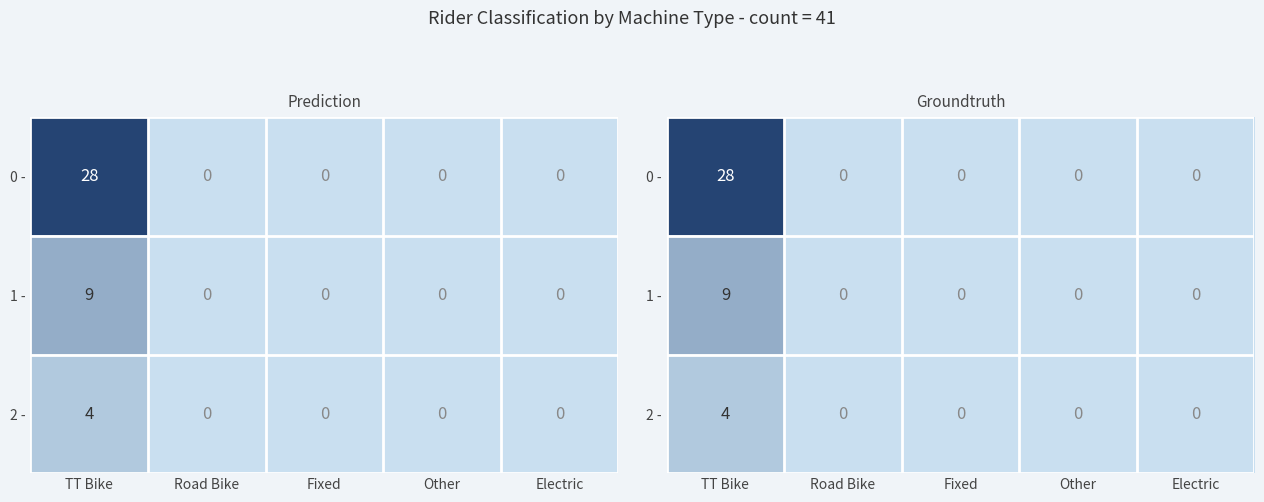

Which series has the widest spread of values?

0 -